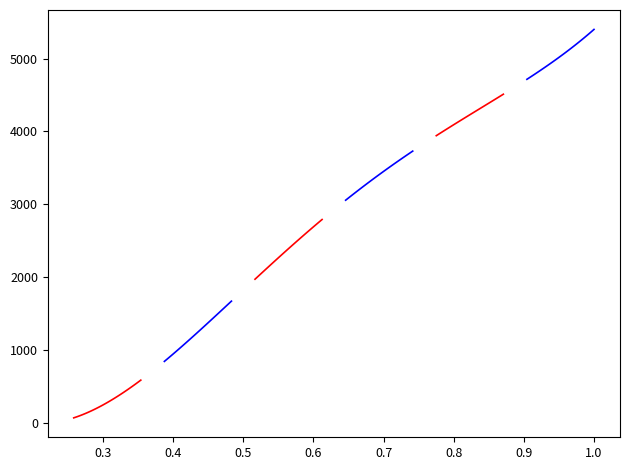

True or false: 4 kHz series has more than 1 points higher than both neighbors.

False